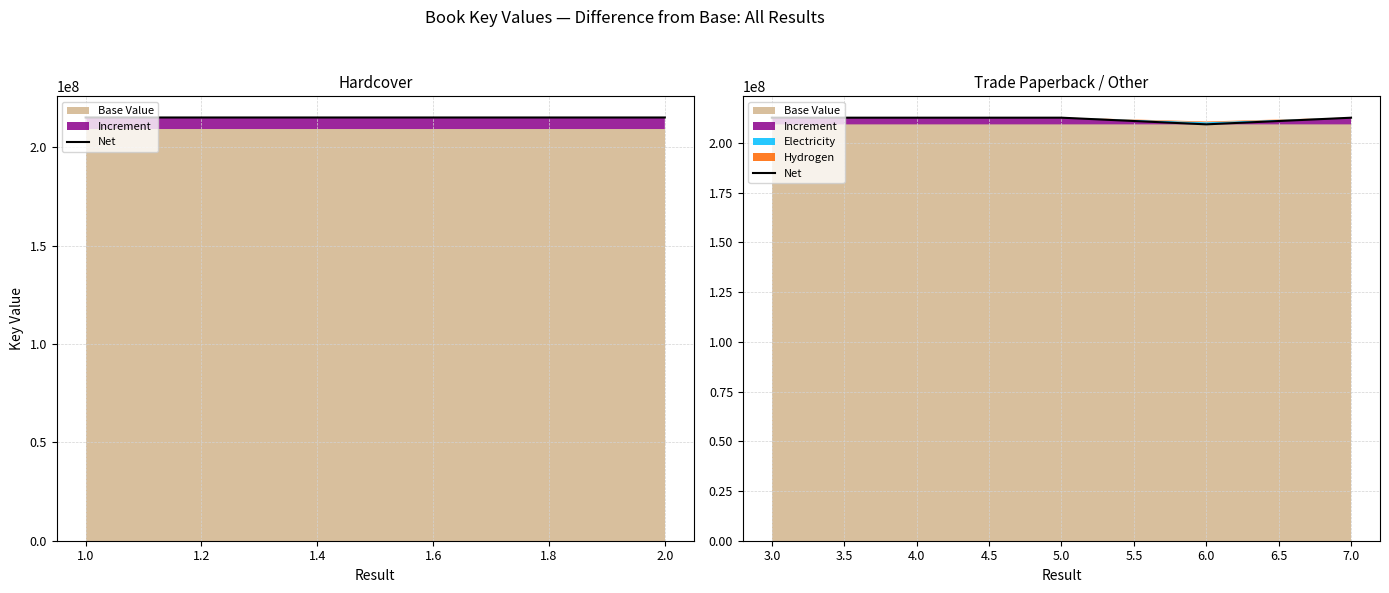

Reading right to left, extract all data points from this chart.

212633084	209299744	212651029	212650981	212651127